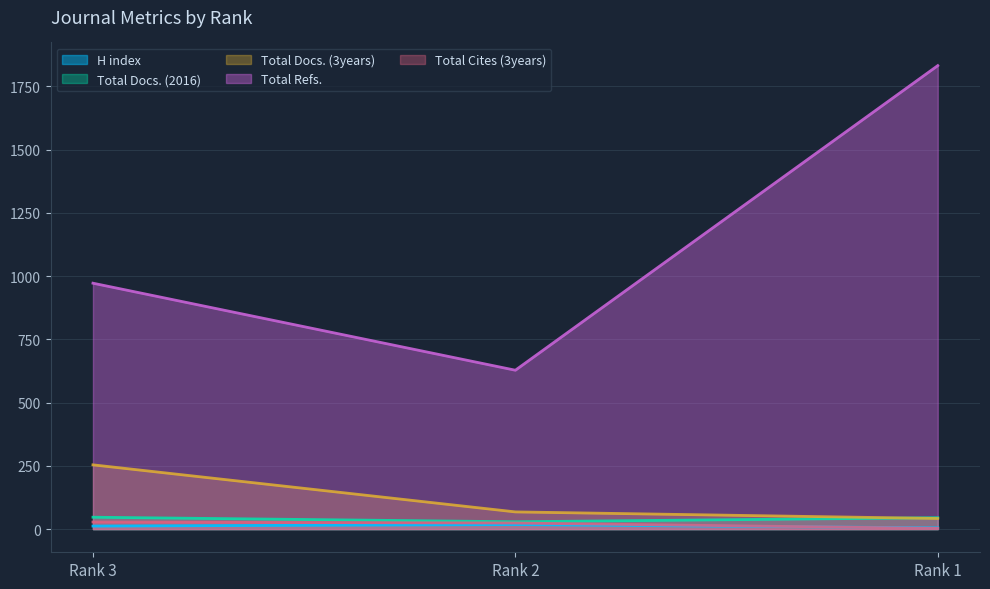

How many lines are shown in the chart?

5